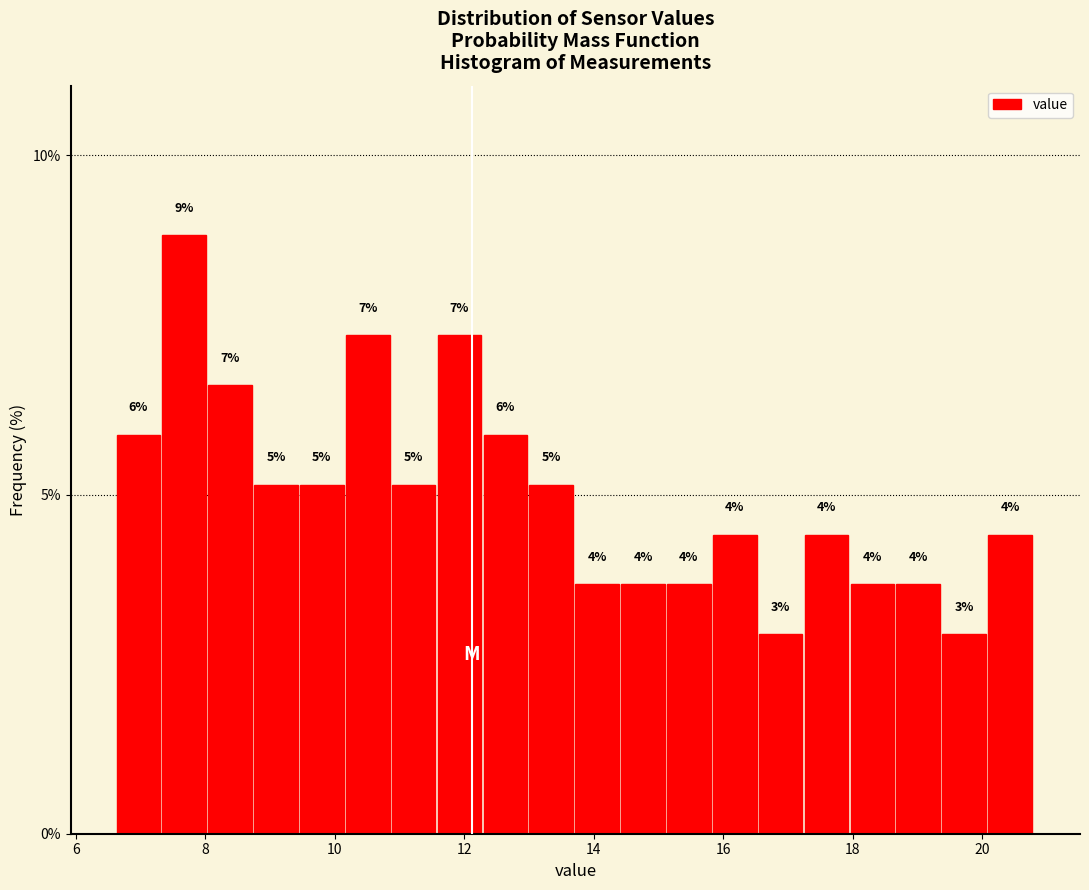

Read against the x-axis, roughly where is the centre of the tallest bar?

7.6